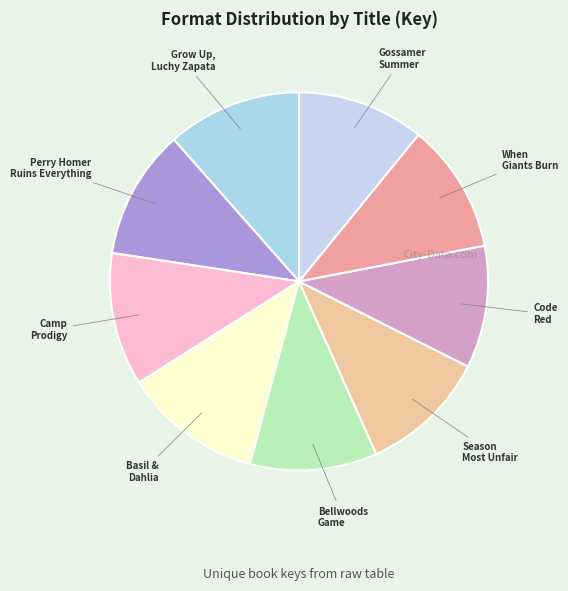

Does Bellwoods Game account for over 50% of the chart?

No